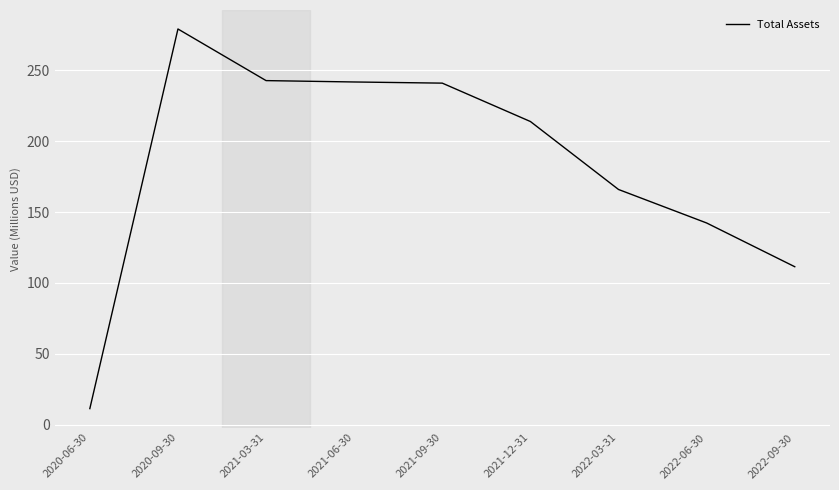

What is the maximum value shown in the chart?

279.3